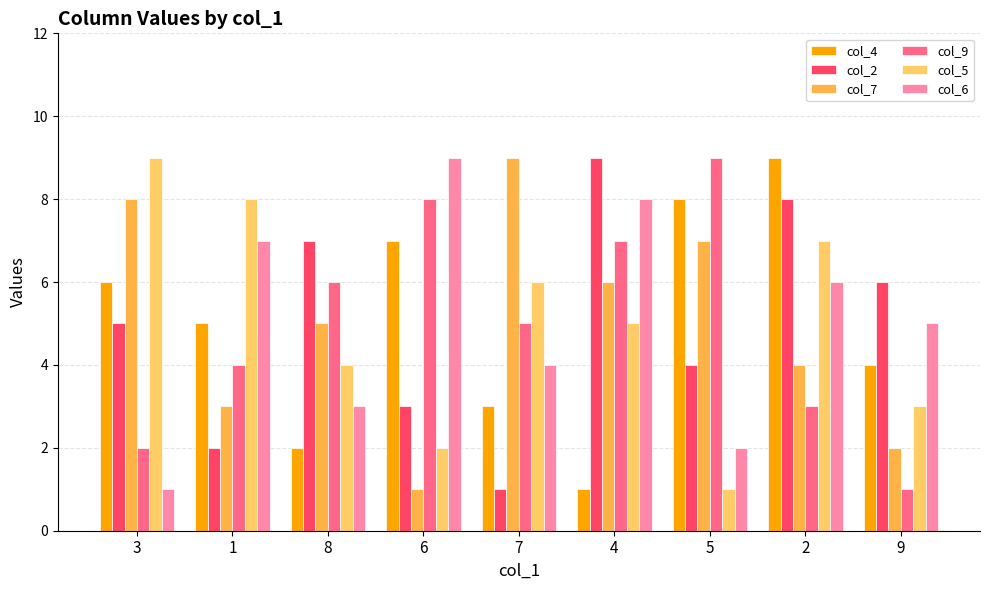

What are all the series names shown in the legend?

col_4, col_2, col_7, col_9, col_5, col_6